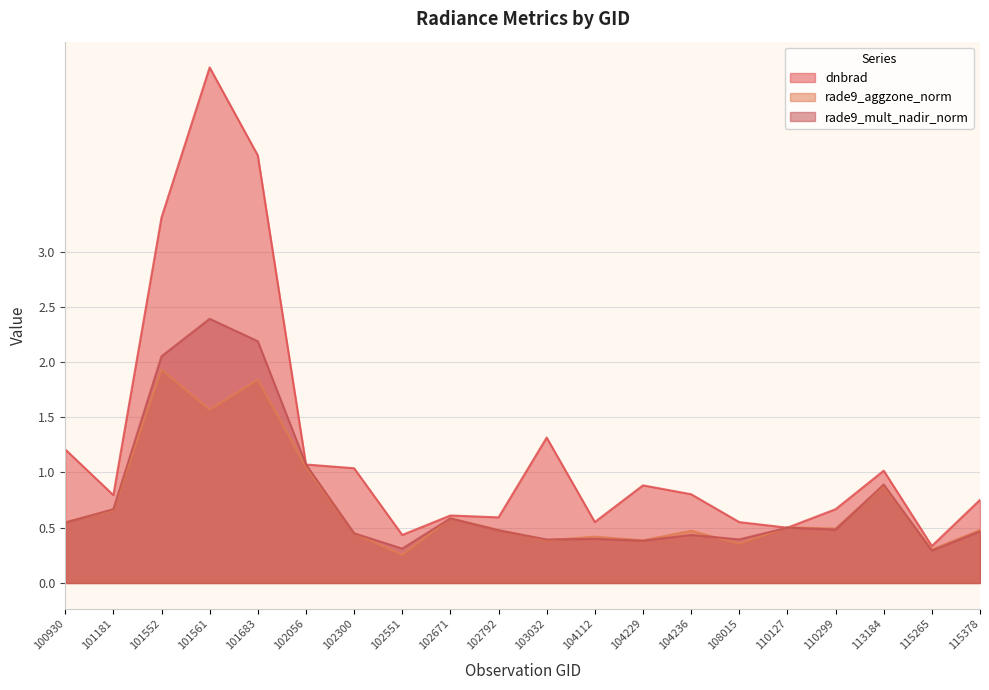

Rank the categories by rade9_mult_nadir_norm value from highest to lowest.

101561, 101683, 101552, 102056, 113184, 101181, 102671, 100930, 110127, 110299, 102792, 115378, 102300, 104236, 104112, 108015, 103032, 104229, 102551, 115265